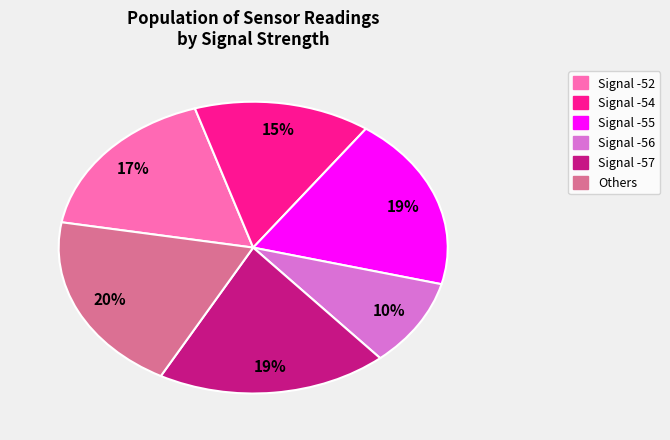

Does any single category account for the majority?

No